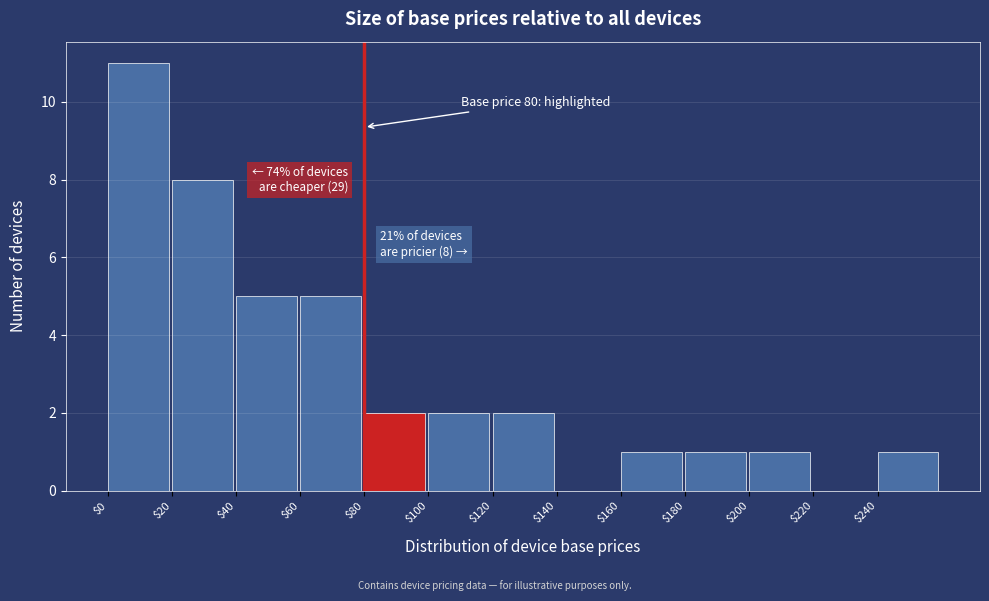

Over which range of the x-axis is the bar tallest?

0 to 20